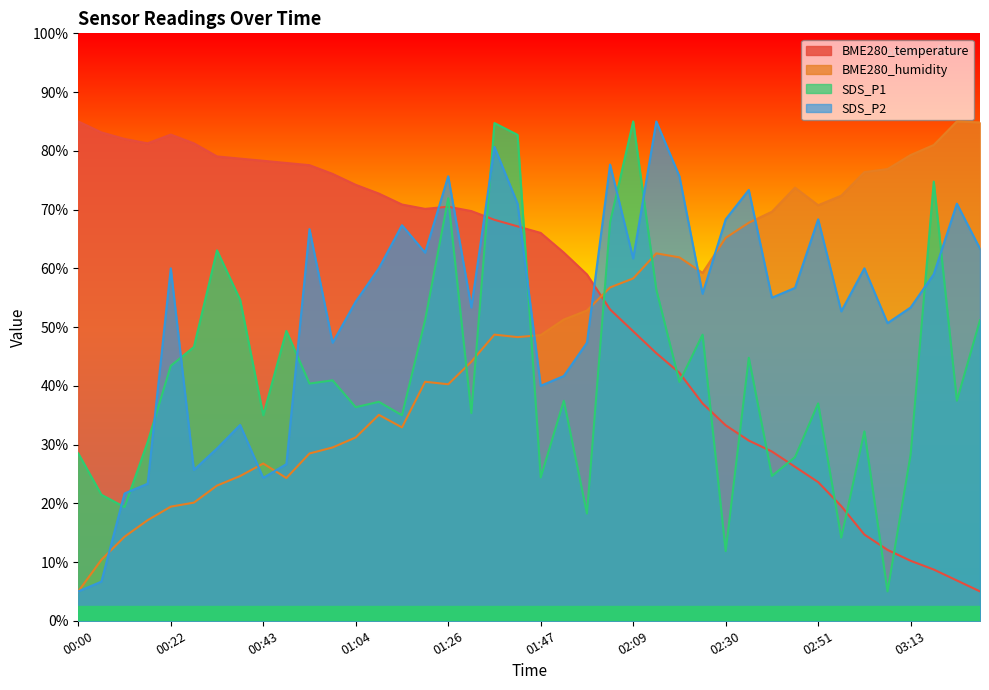

What is the label of the 10th point from the left?

00:48